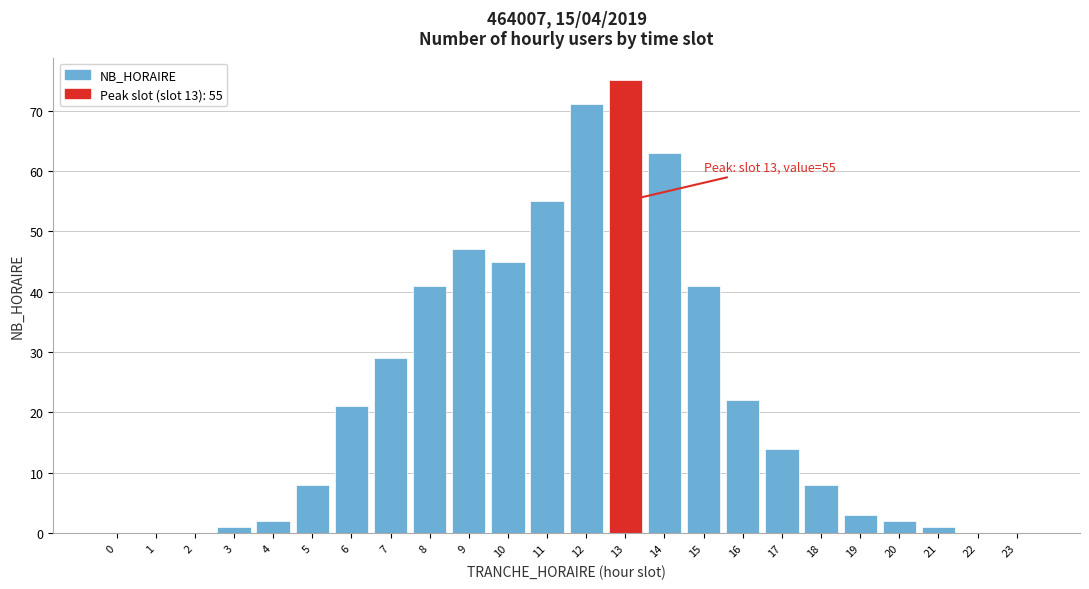

Reading left to right, what are all the values shown in this chart?

0=0	1=0	2=0	3=1	4=2	5=8	6=21	7=29	8=41	9=47	10=45	11=55	12=71	13=75	14=63	15=41	16=22	17=14	18=8	19=3	20=2	21=1	22=0	23=0